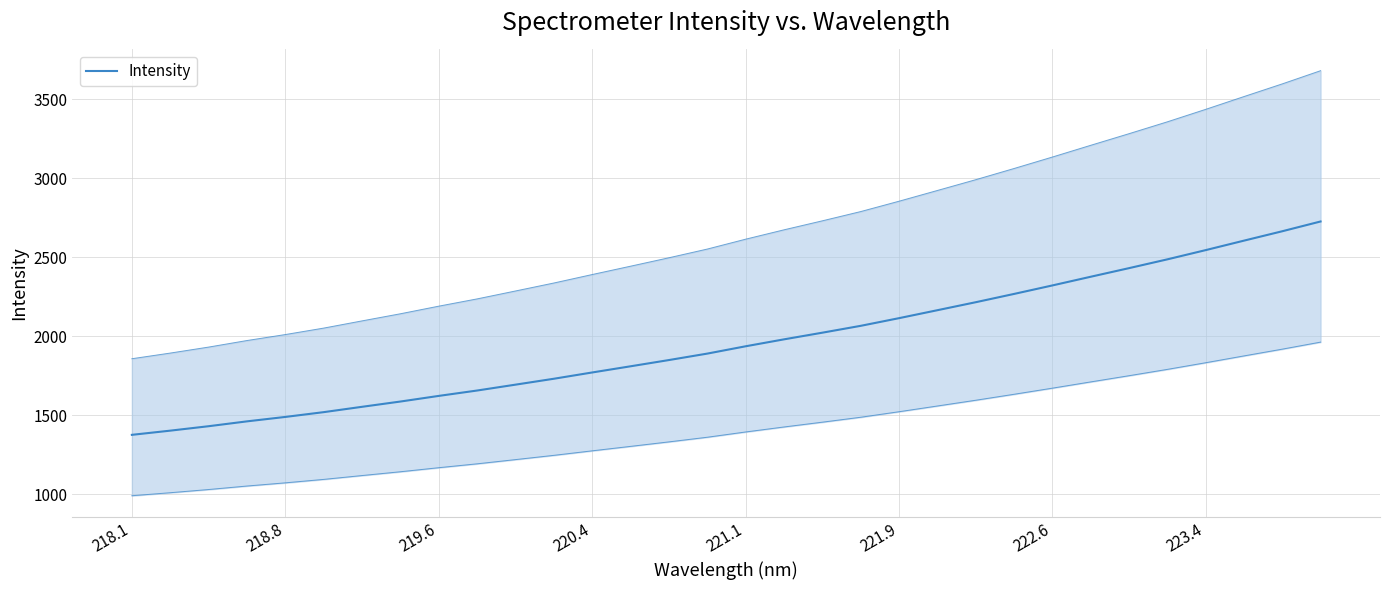

The chart shows a value of 1519.2 at 221.9. True or false?

True